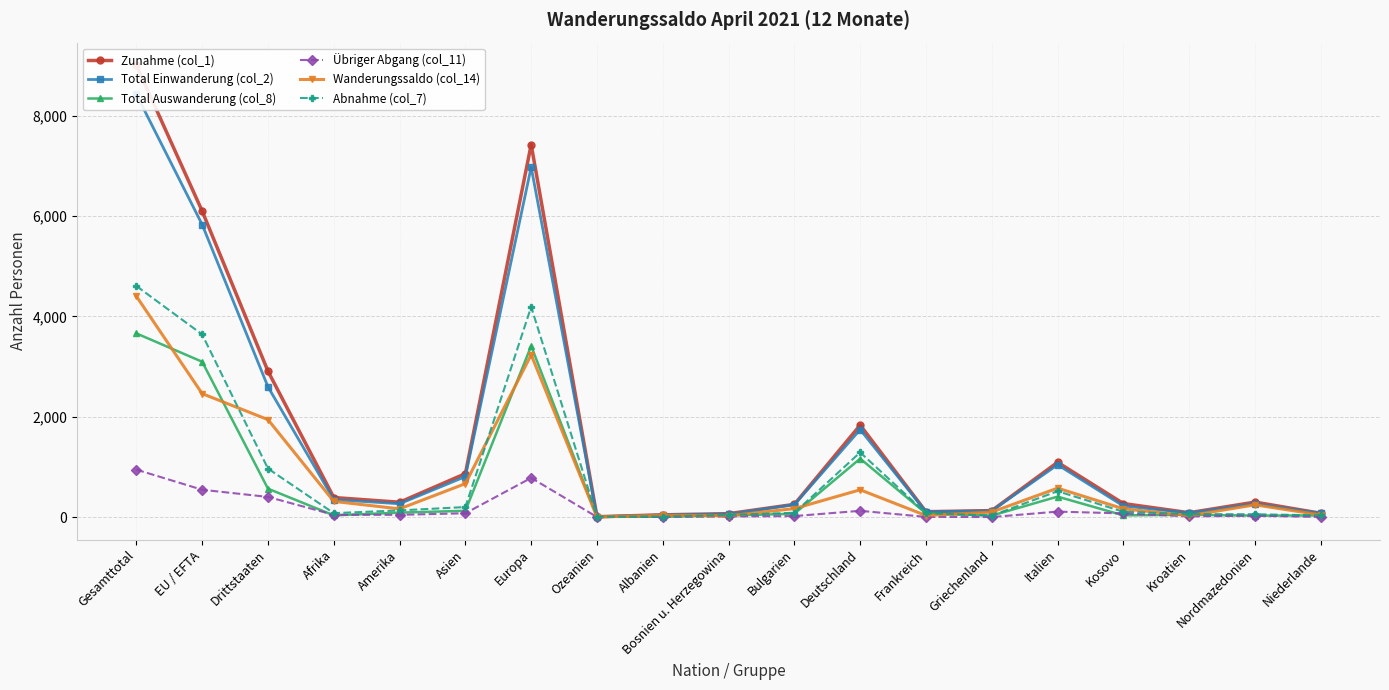

True or false: Übriger Abgang (col_11) and Total Auswanderung (col_8) intersect in this chart.

True